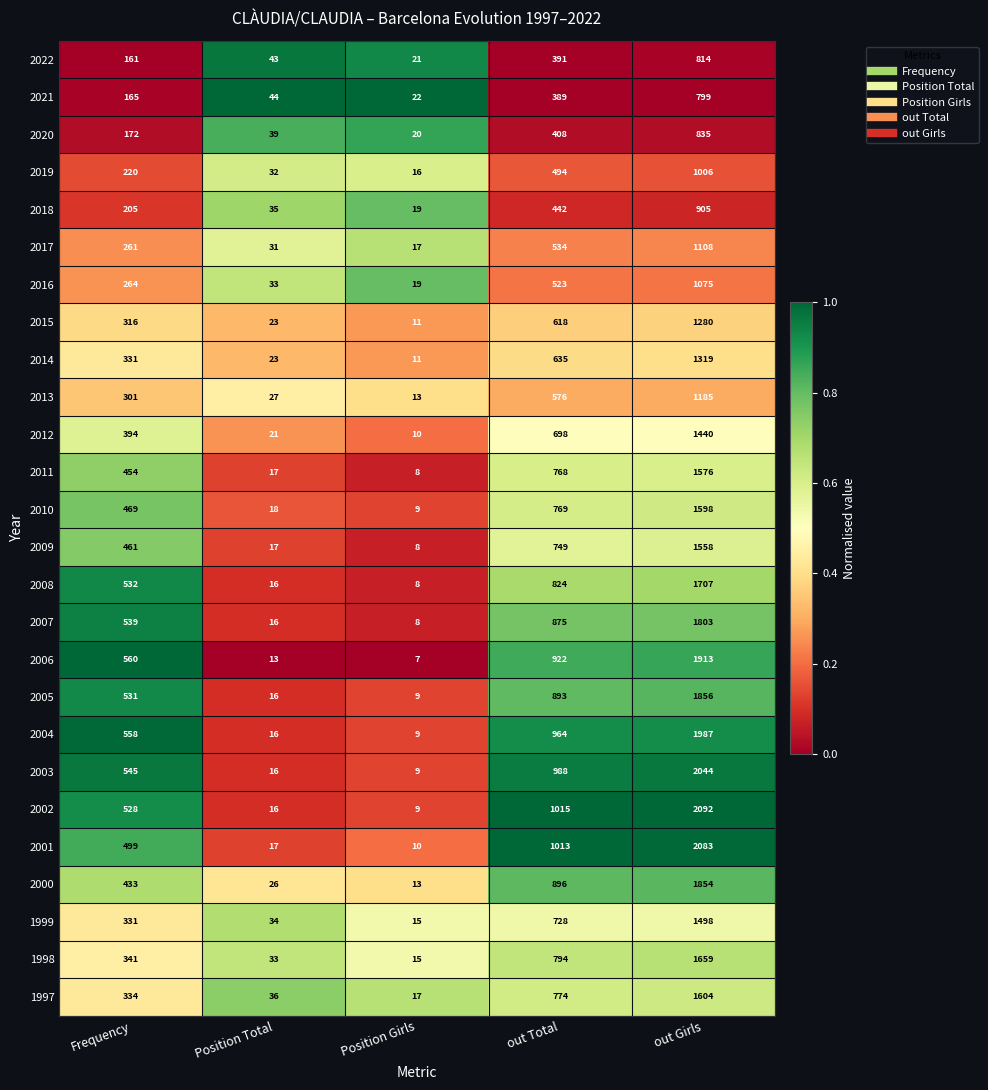

Rank the series by their maximum value, from highest to lowest.

2002, 2001, 2003, 2004, 2006, 2005, 2000, 2007, 2008, 1998, 1997, 2010, 2011, 2009, 1999, 2012, 2014, 2015, 2013, 2017, 2016, 2019, 2018, 2020, 2022, 2021